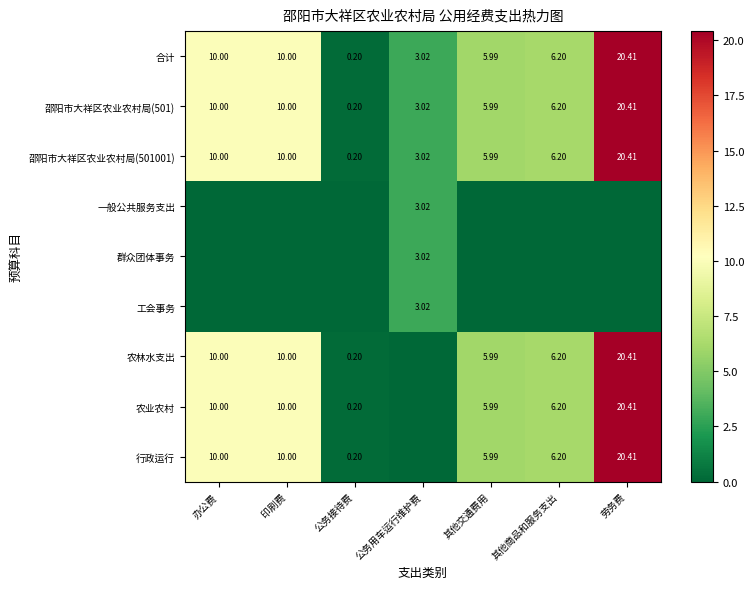

Which category has the highest value in the 邵阳市大祥区农业农村局(501001) series?

劳务费